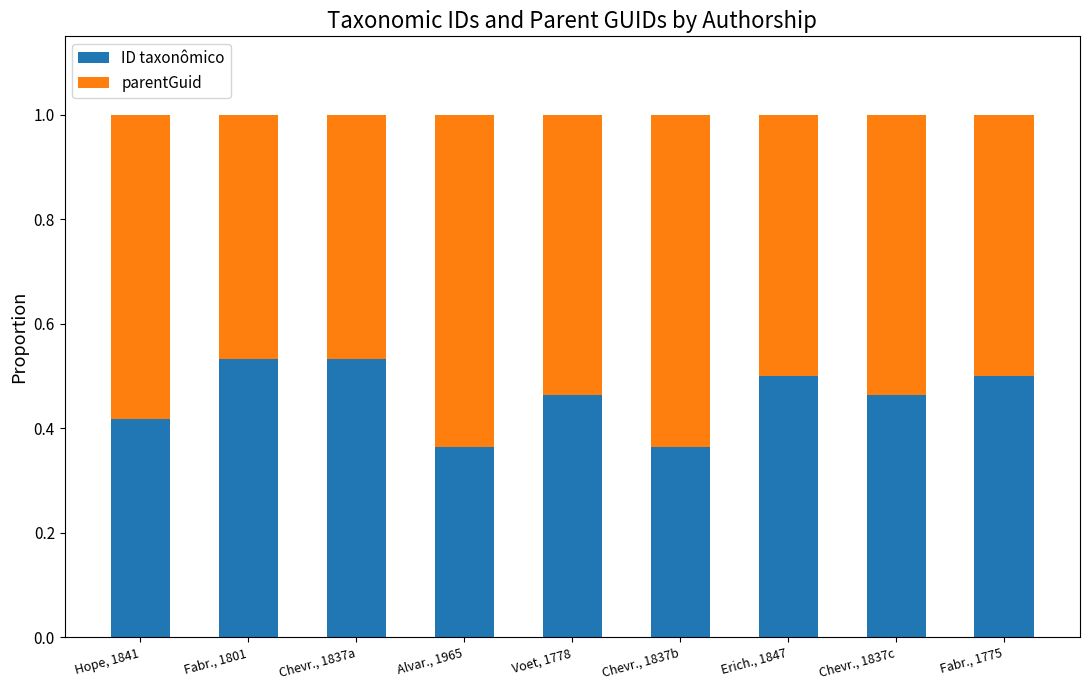

How many ID taxonômico values are between 0 and 1?

9